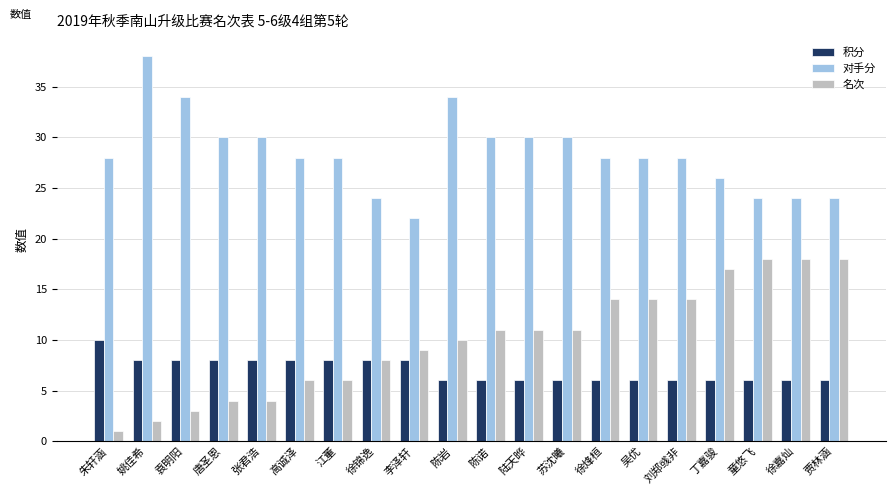

Does the chart contain any negative values?

No